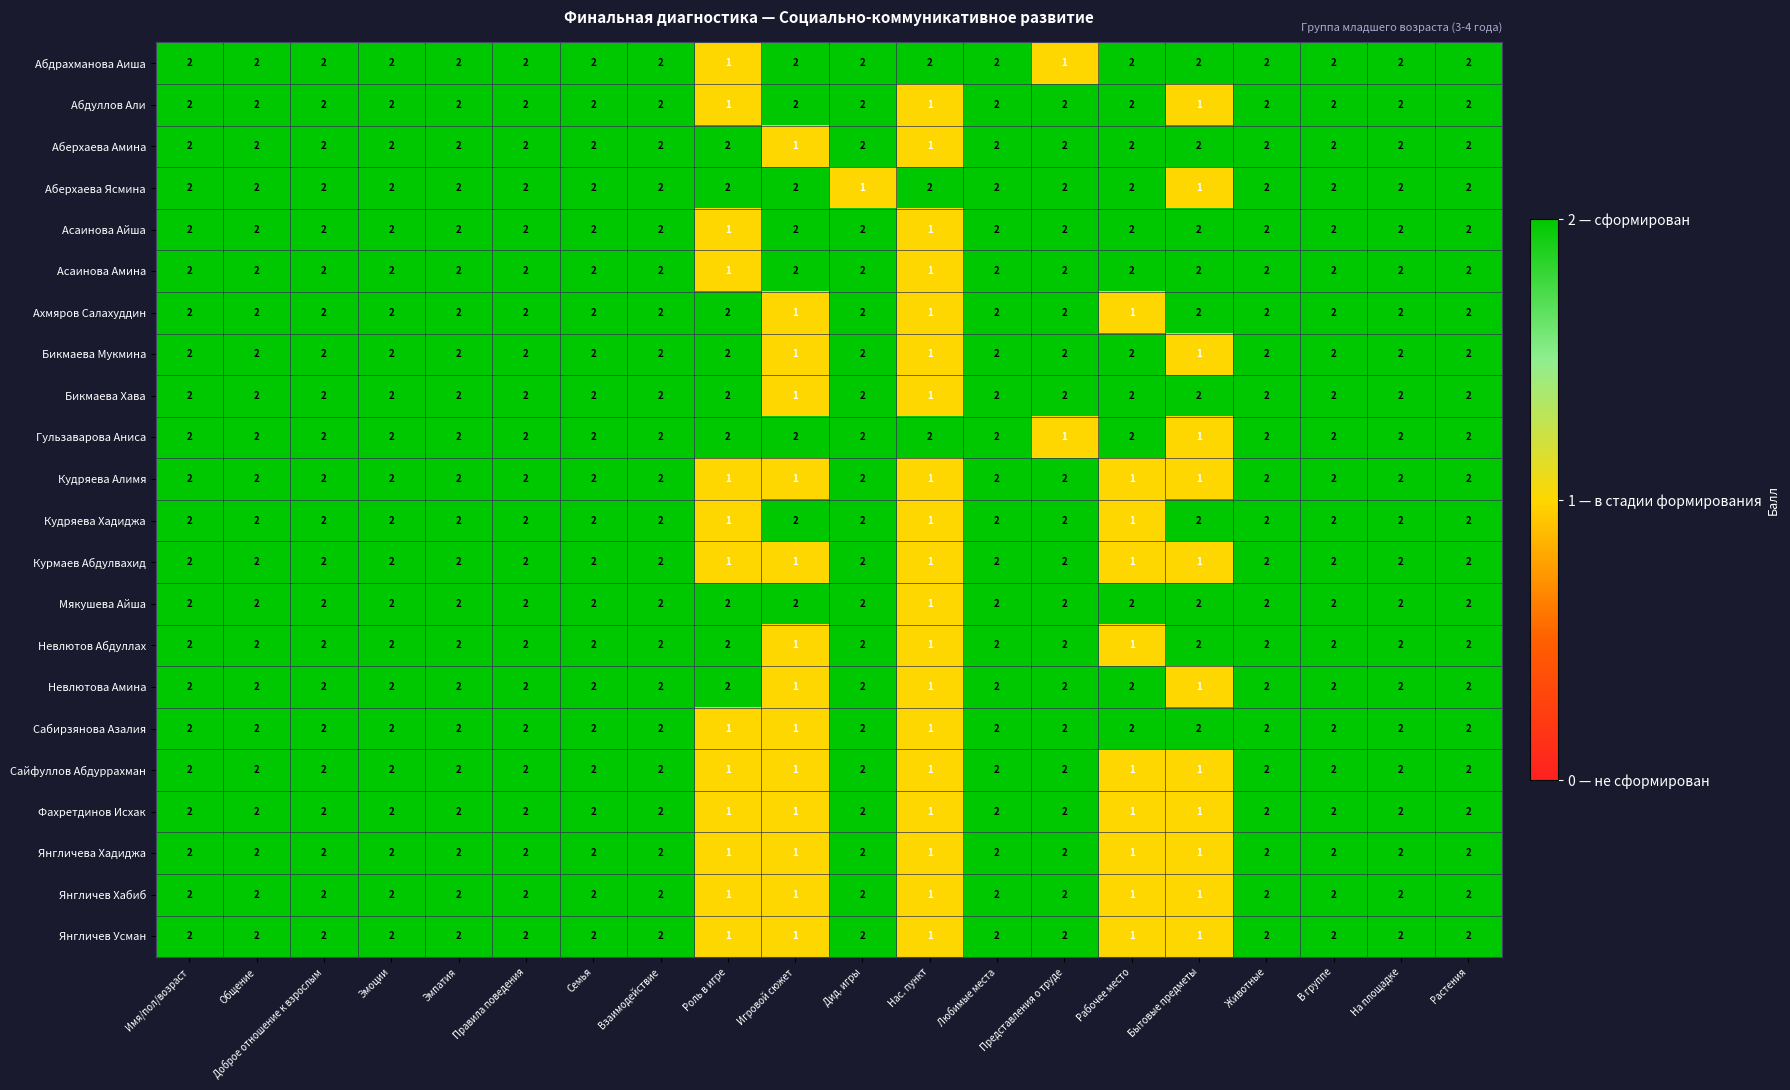

At how many categories does at least one series exceed 1?

20